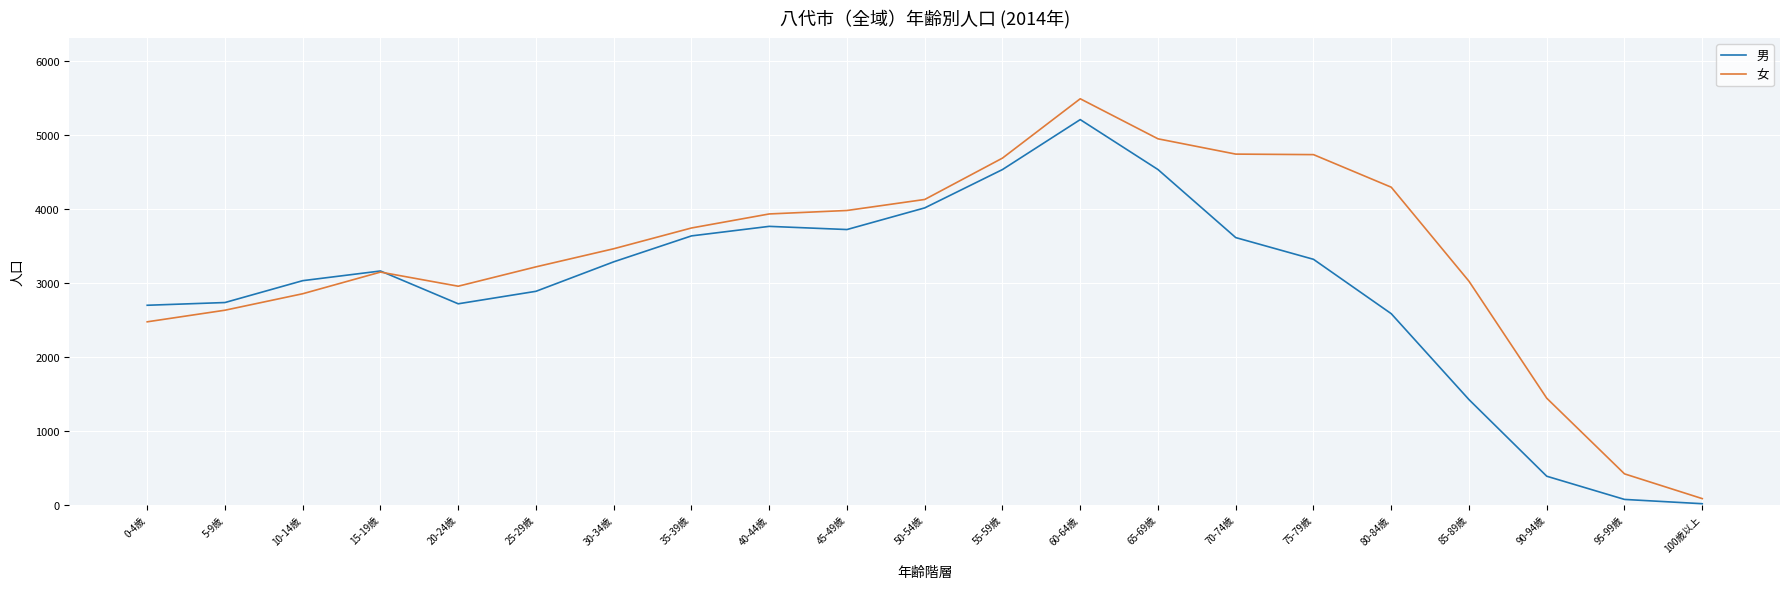

What is the greatest value displayed?

5495